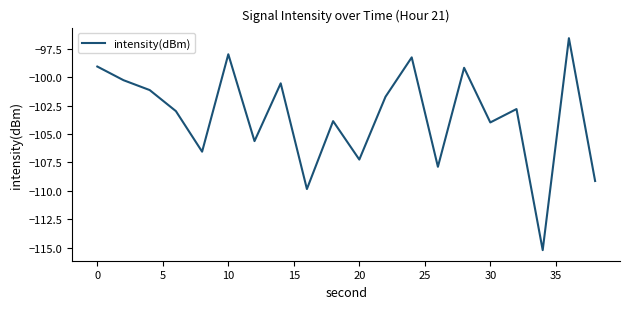

What is the maximum value shown in the chart?

-96.6